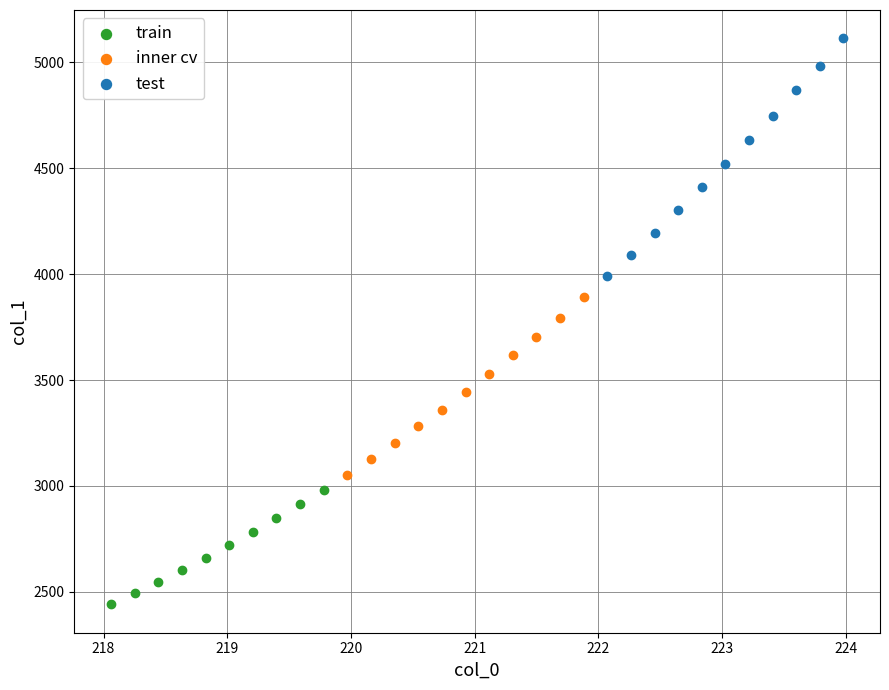

Which series has the largest Y range (max minus min)?

test